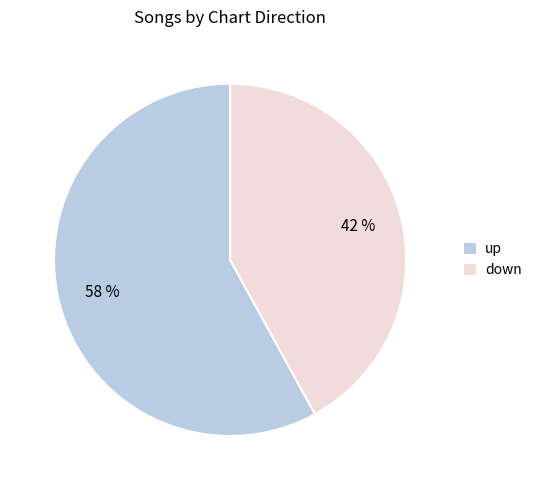

What is the largest slice in the pie chart?

up